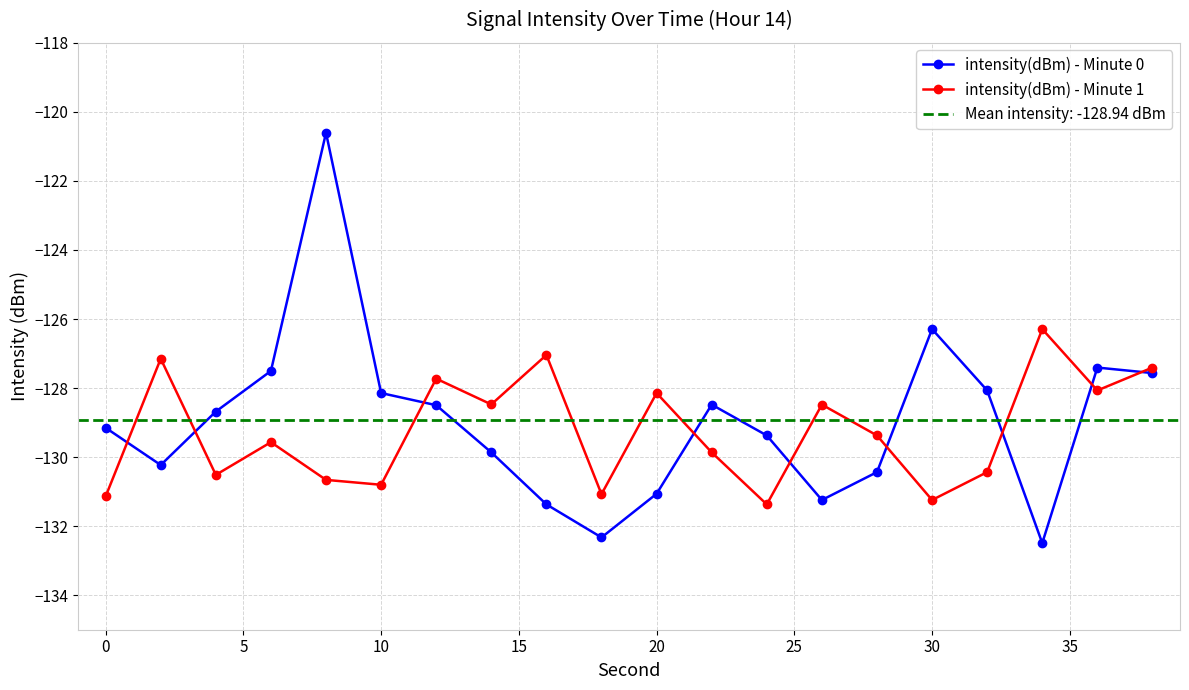

How many data points in intensity(dBm) - Minute 0 are less than -128?

15